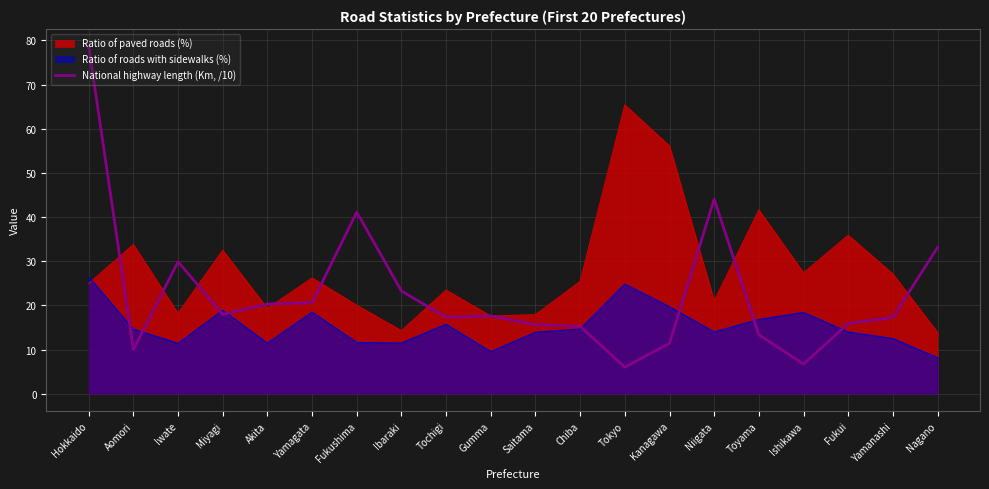

Between Miyagi and Chiba, which series saw the biggest shift?

Ratio of paved roads (%)